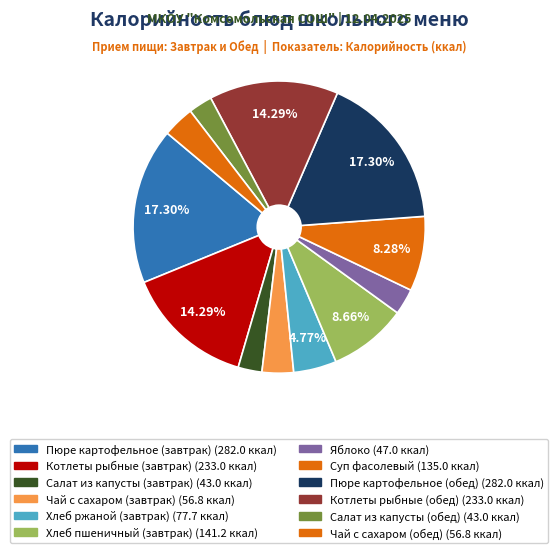

Which category has the biggest portion of the pie?

Пюре картофельное (завтрак)